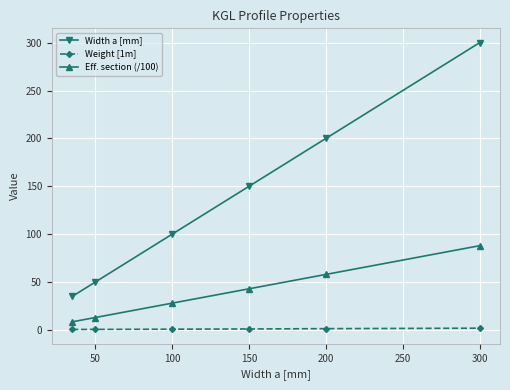

Does the chart display data point markers on the line(s)?

Yes